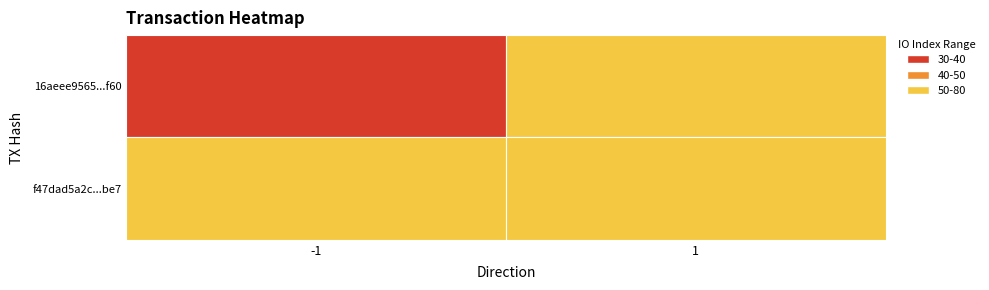

Is the value of f47dad5a2c5defbac9eefb2634455ca2fb80be7 at 1 greater than the value of 16aeee9565b9a8d864f0615bf4bd35382e83f60 at 1?

No